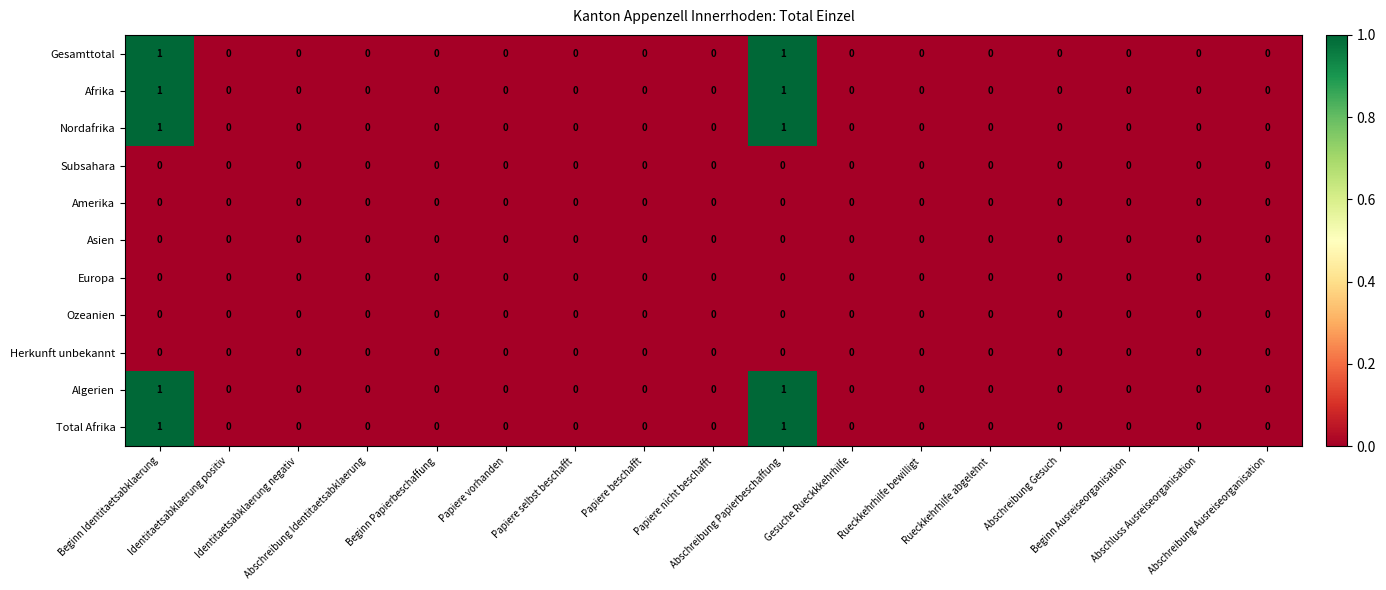

Count the number of data series in this chart.

11